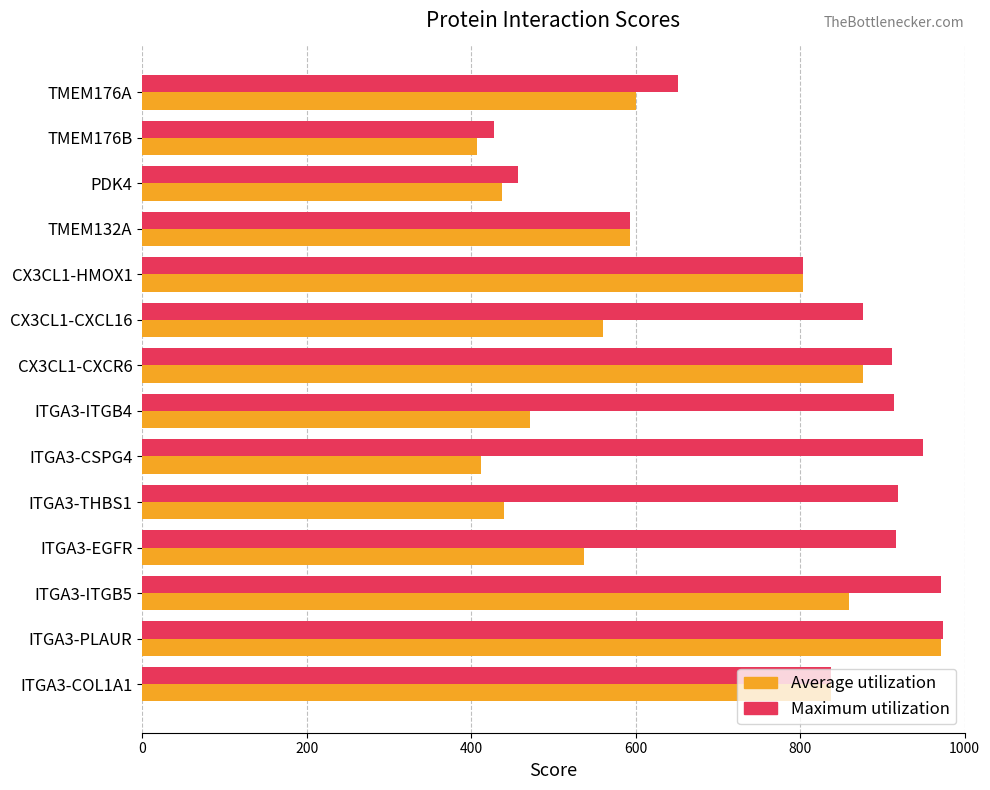

What is the difference between the maximum and minimum values in the Maximum utilization series?

546